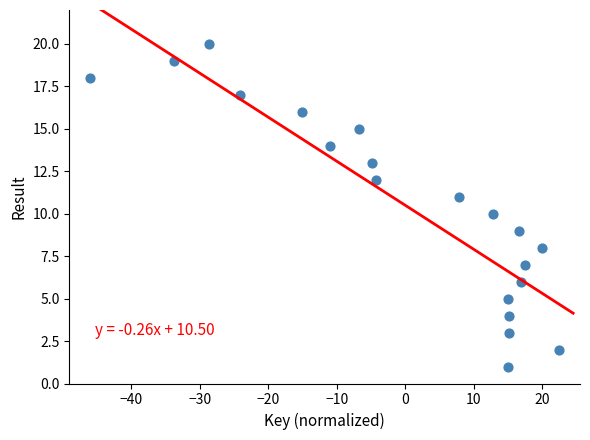

What is the range of Y values (max minus min)?

19